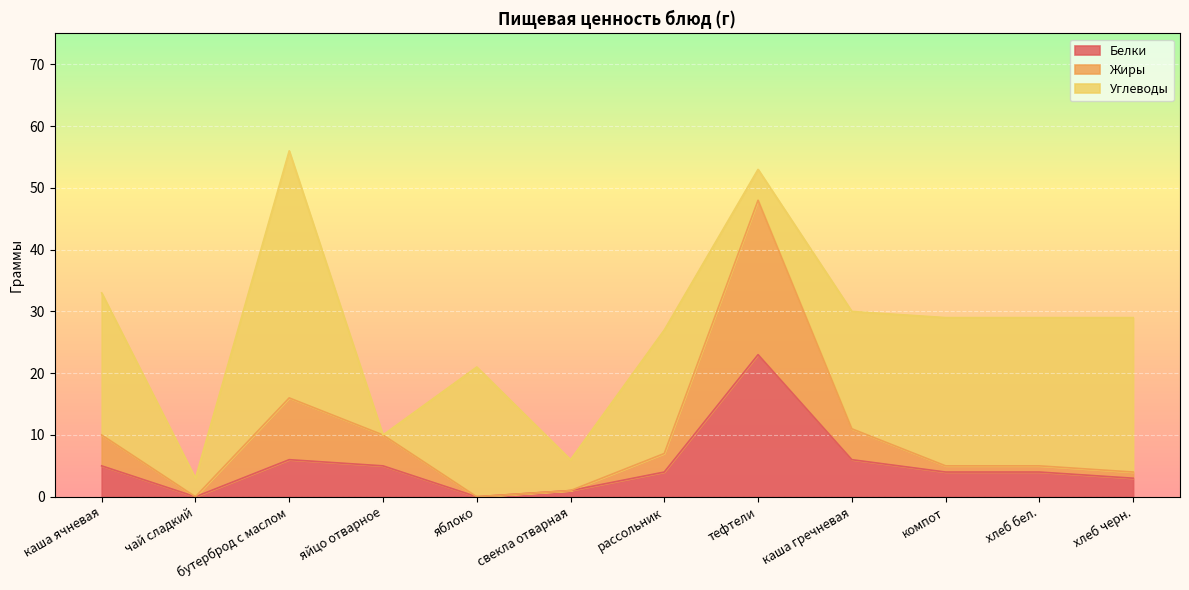

What is the difference between the maximum and second lowest values in the Белки series?

23